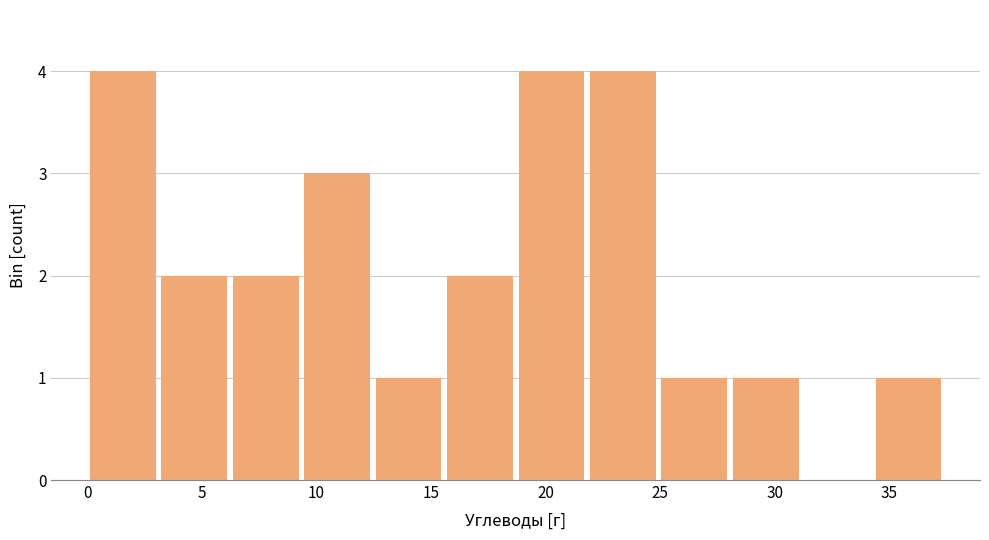

What is the height of the bar covering 9.5 to 12.5 on the x-axis? Neither the bar edges nor the heights are printed on the chart, so give them approximately, as read against the axes.

3